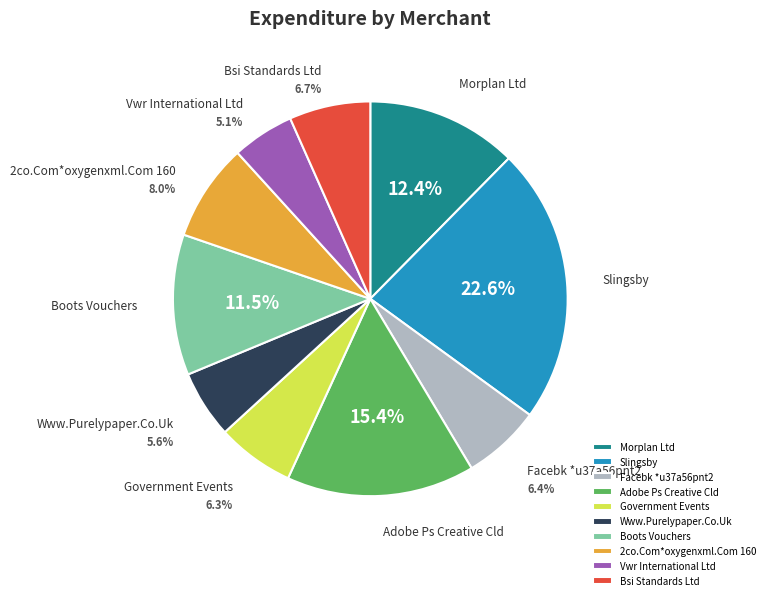

To the nearest percent, what is the difference between the Facebk *u37a56pnt2 and Morplan Ltd slice percentages?

6%